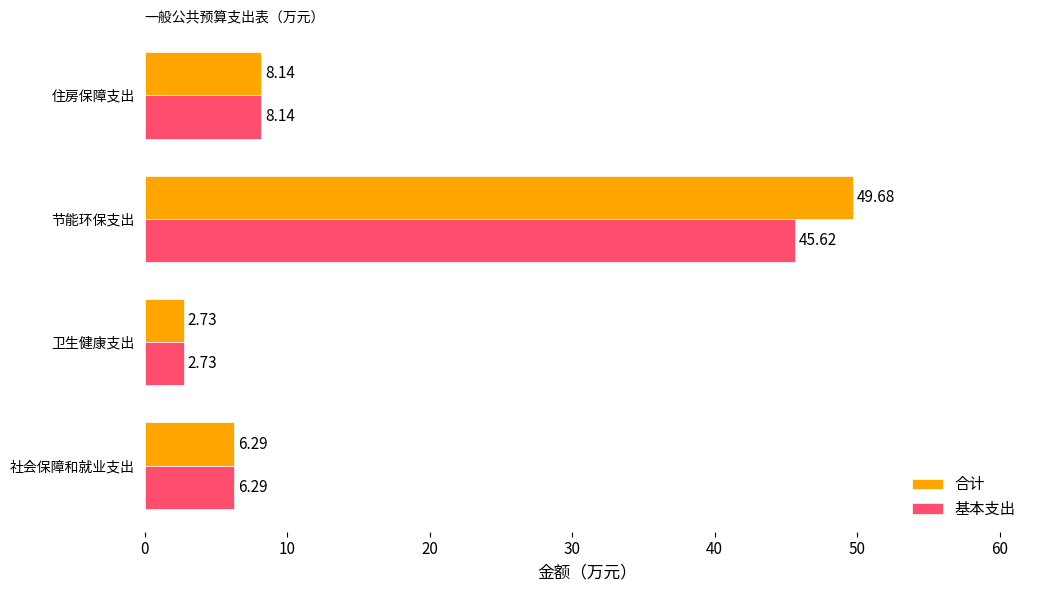

At which category is the sum across all series the highest?

节能环保支出